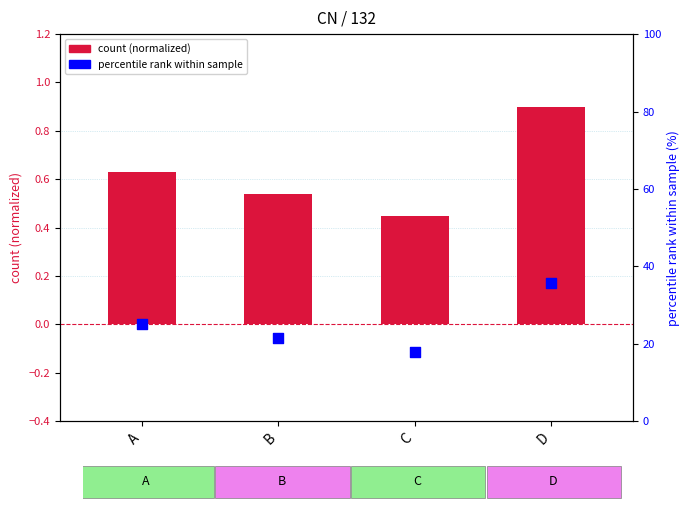

At how many categories does at least one series exceed 5?

4